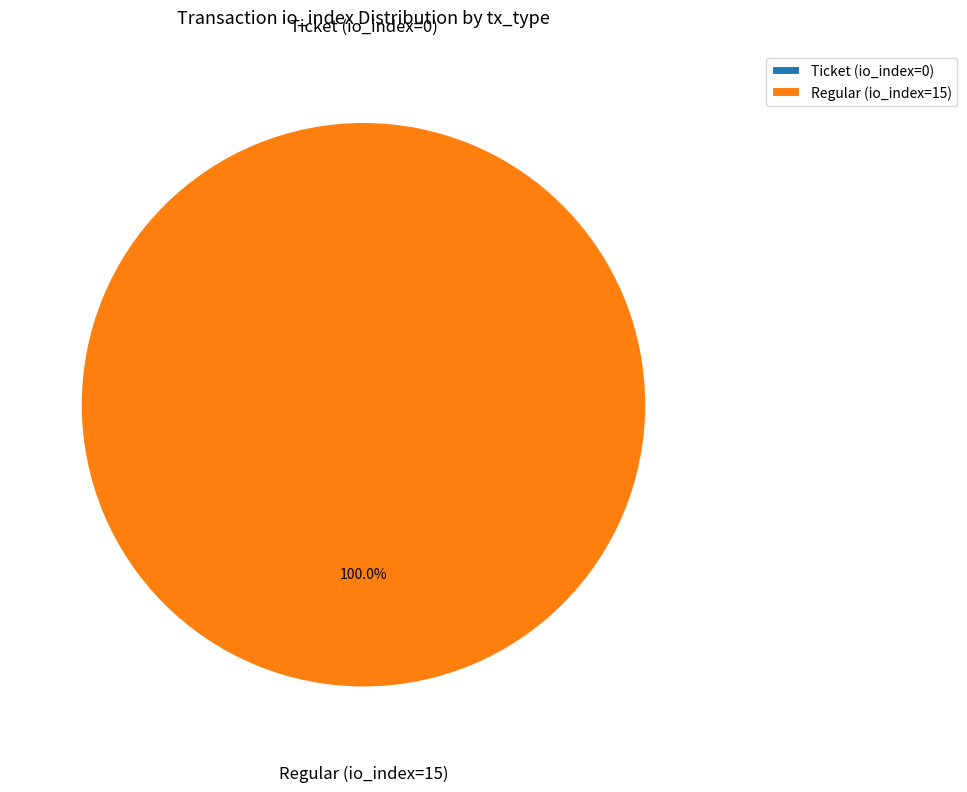

To the nearest percent, what is the combined percentage of Regular (io_index=15) and Ticket (io_index=0)?

100%